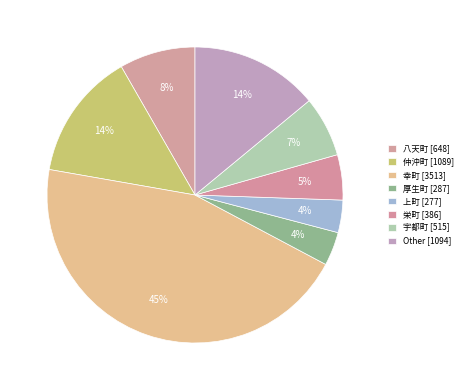

How many slices are in this pie chart?

8